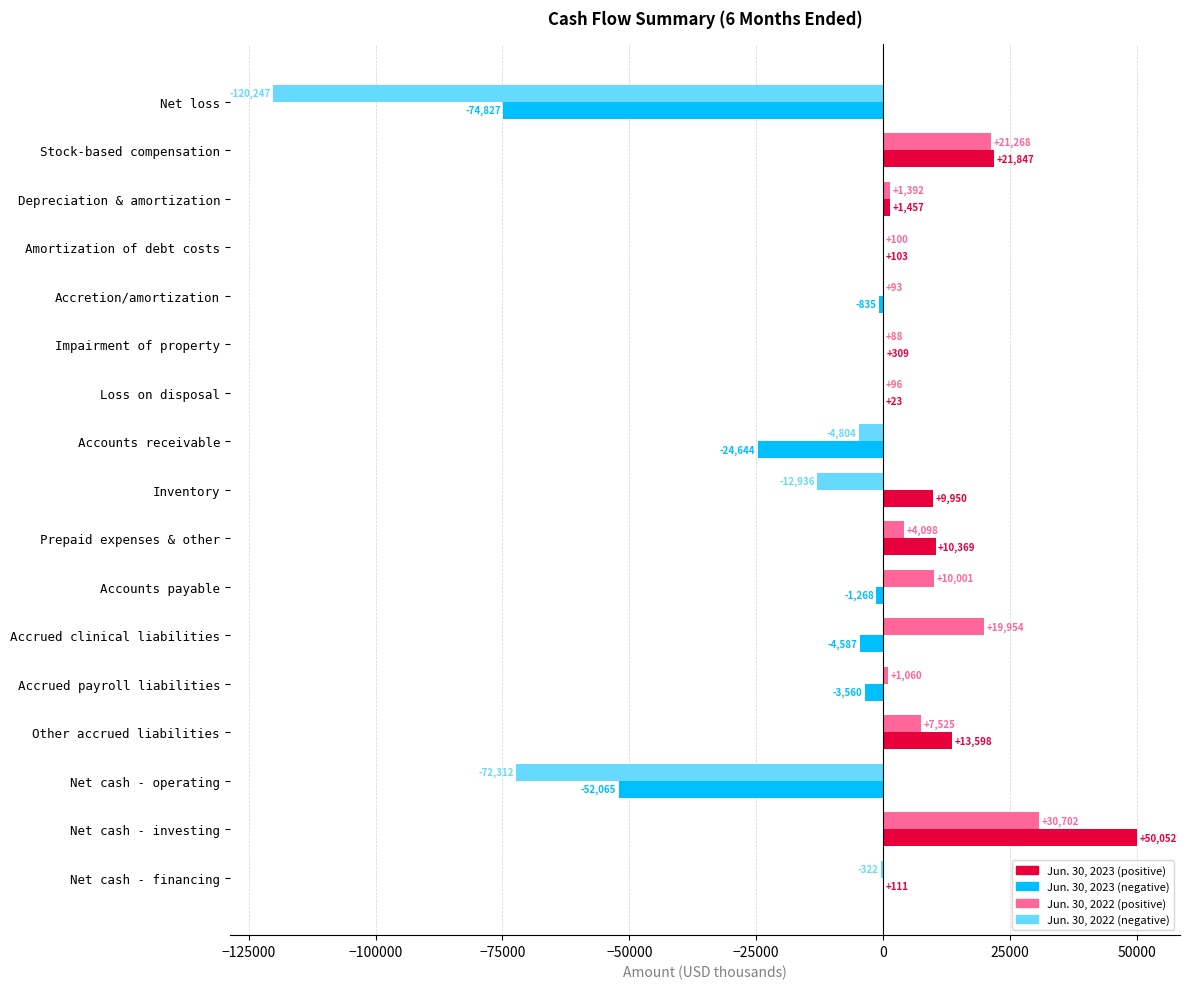

What is the maximum value shown in the chart?

50052